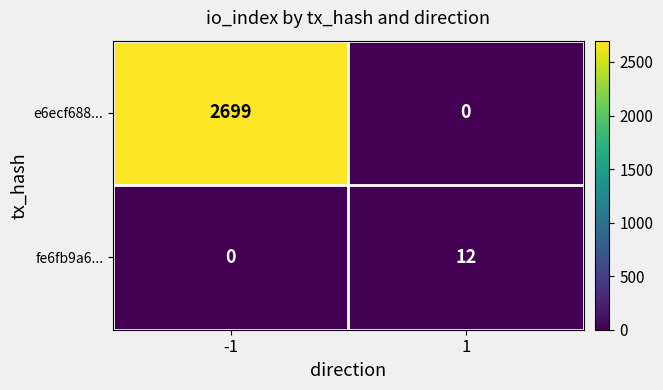

Rank the series at -1 from lowest to highest value.

fe6fb9a6..., e6ecf688...